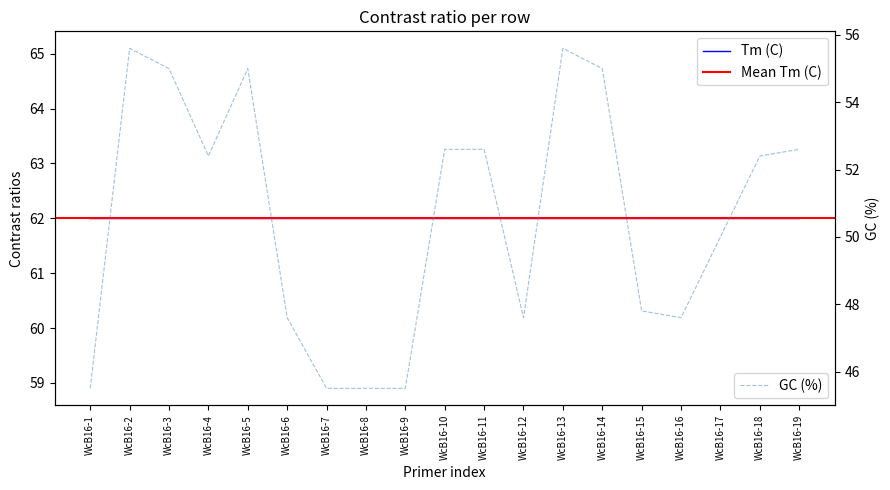

Where is the first local minimum?

WcB16-4